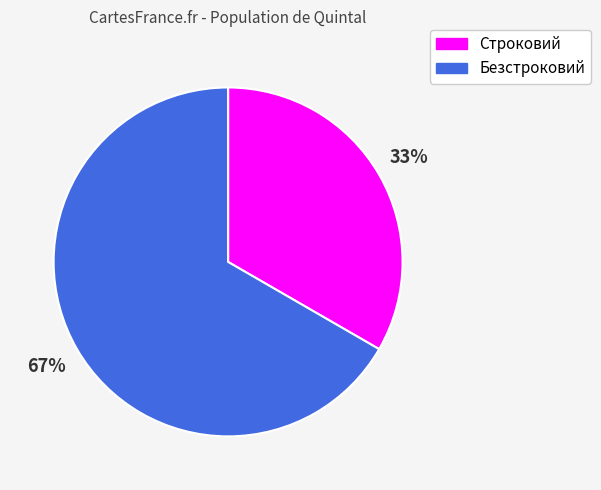

To the nearest percent, what is the combined percentage of Строковий and Безстроковий?

100%